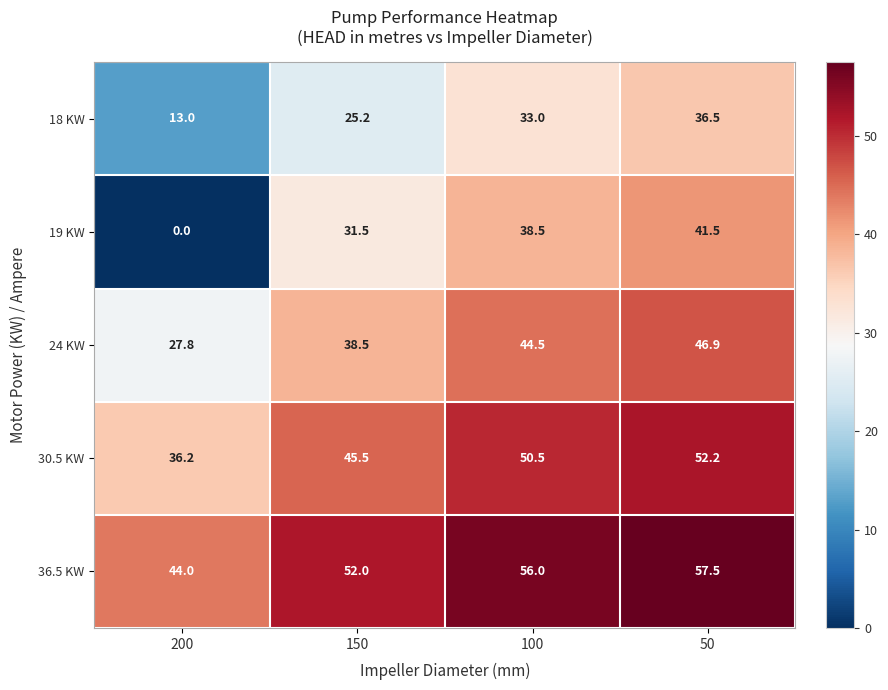

Reading left to right, extract all data points from this chart.

18 KW: 200=13.0	150=25.2	100=33.0	50=36.5
19 KW: 200=0.0	150=31.5	100=38.5	50=41.5
24 KW: 200=27.8	150=38.5	100=44.5	50=46.9
30.5 KW: 200=36.2	150=45.5	100=50.5	50=52.2
36.5 KW: 200=44.0	150=52.0	100=56.0	50=57.5